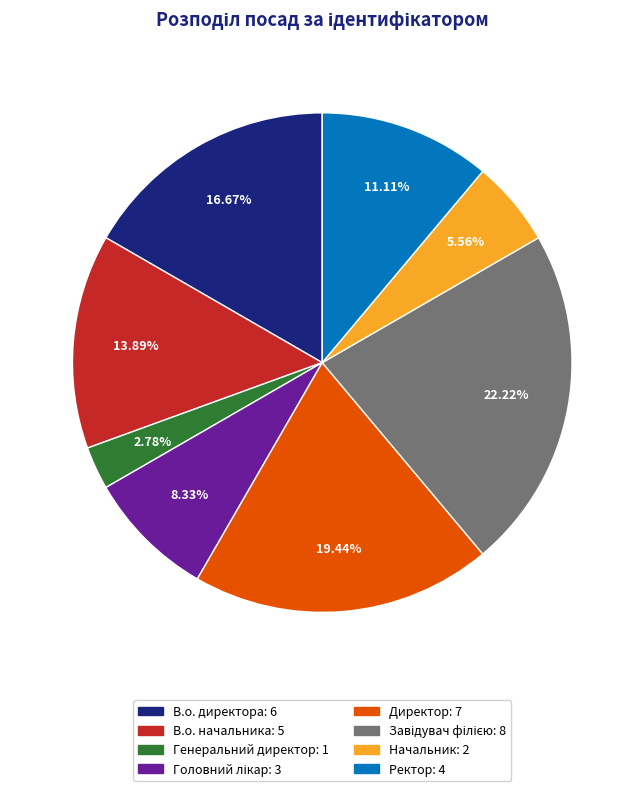

What is the smallest slice in the pie chart?

Генеральний директор